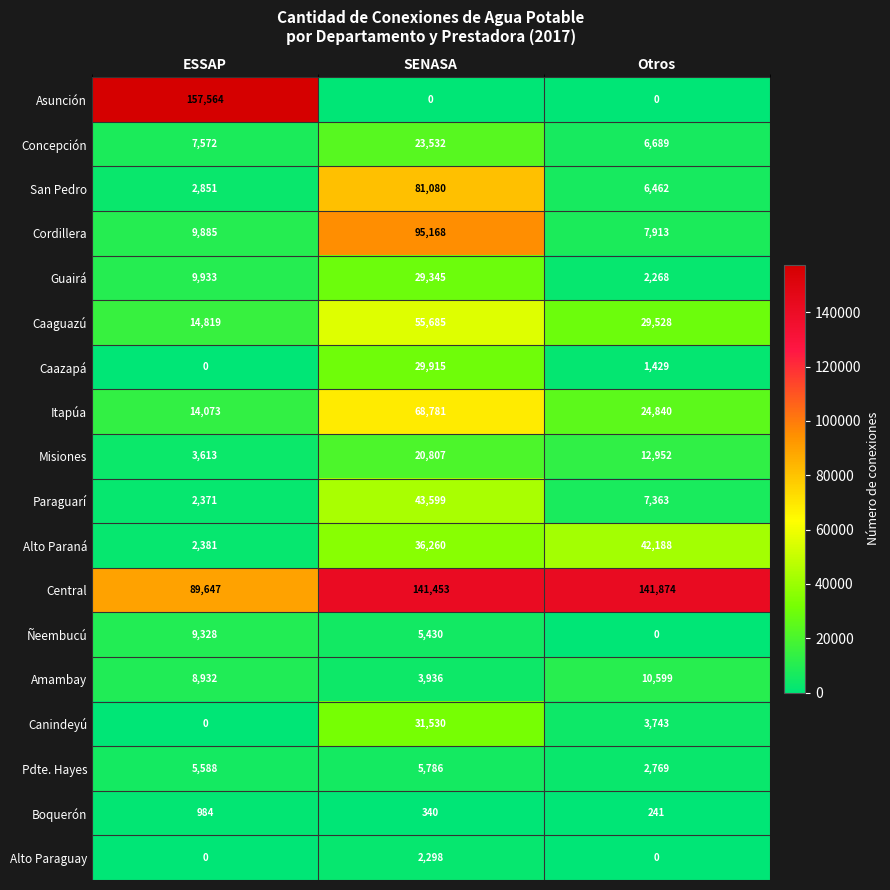

List the series in order of their peak value, lowest first.

Boquerón, Alto Paraguay, Pdte. Hayes, Ñeembucú, Amambay, Misiones, Concepción, Guairá, Caazapá, Canindeyú, Alto Paraná, Paraguarí, Caaguazú, Itapúa, San Pedro, Cordillera, Central, Asunción